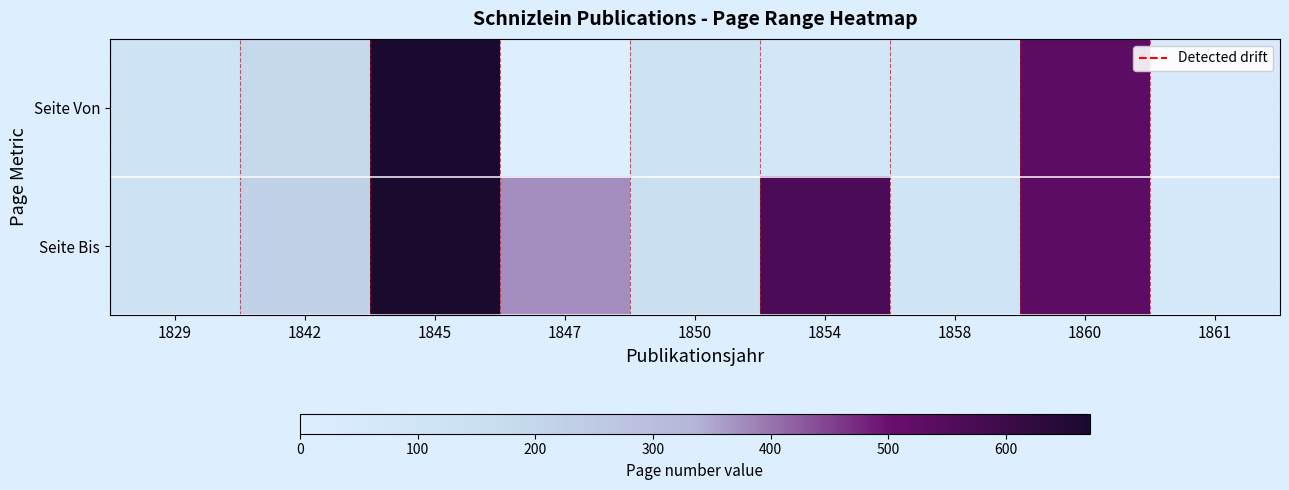

Which has a higher value, 1860 or 1854?

1860